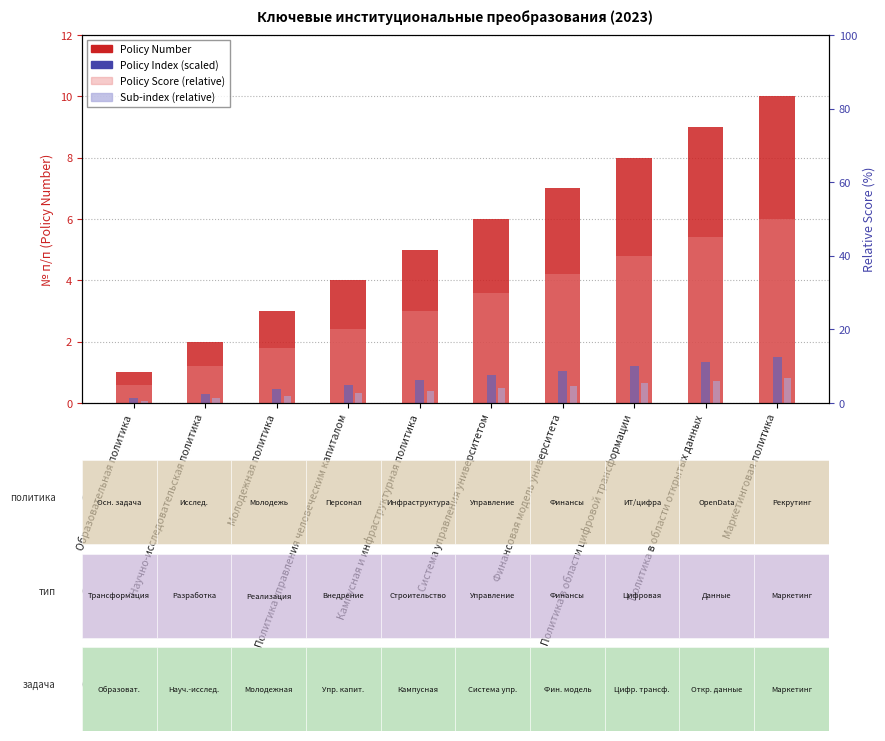

How many groups of bars are there?

10